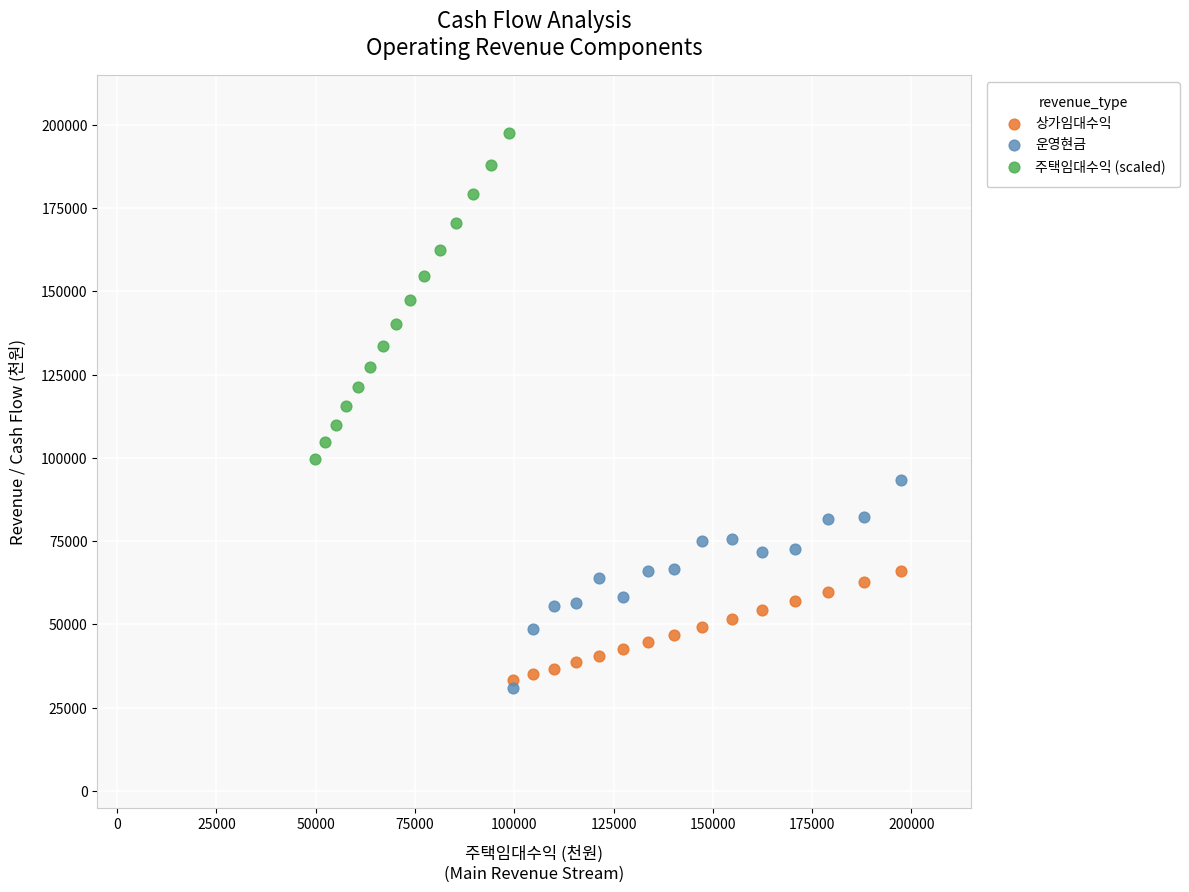

Which series contains the highest Y value?

주택임대수익 (scaled)